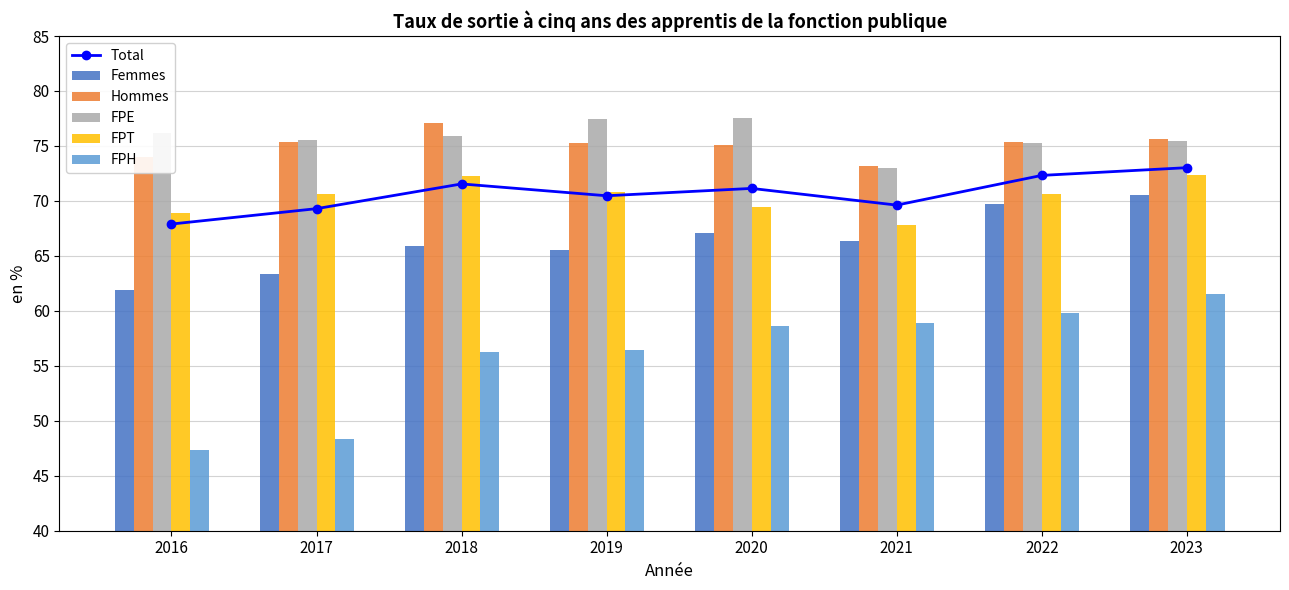

At how many categories does at least one series exceed 49?

8